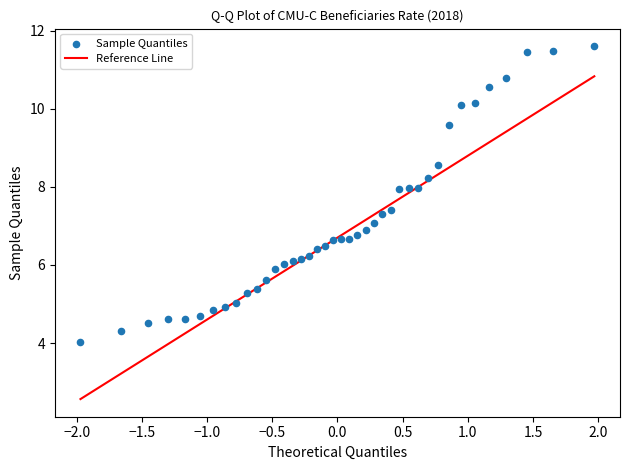

What is the range of Y values (max minus min)?

7.6